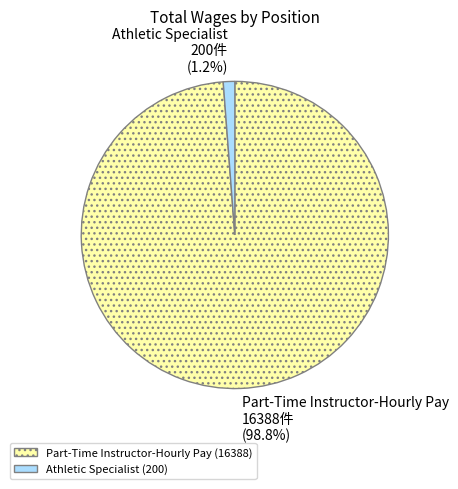

Which has a higher value, Athletic Specialist or Part-Time Instructor-Hourly Pay?

Part-Time Instructor-Hourly Pay